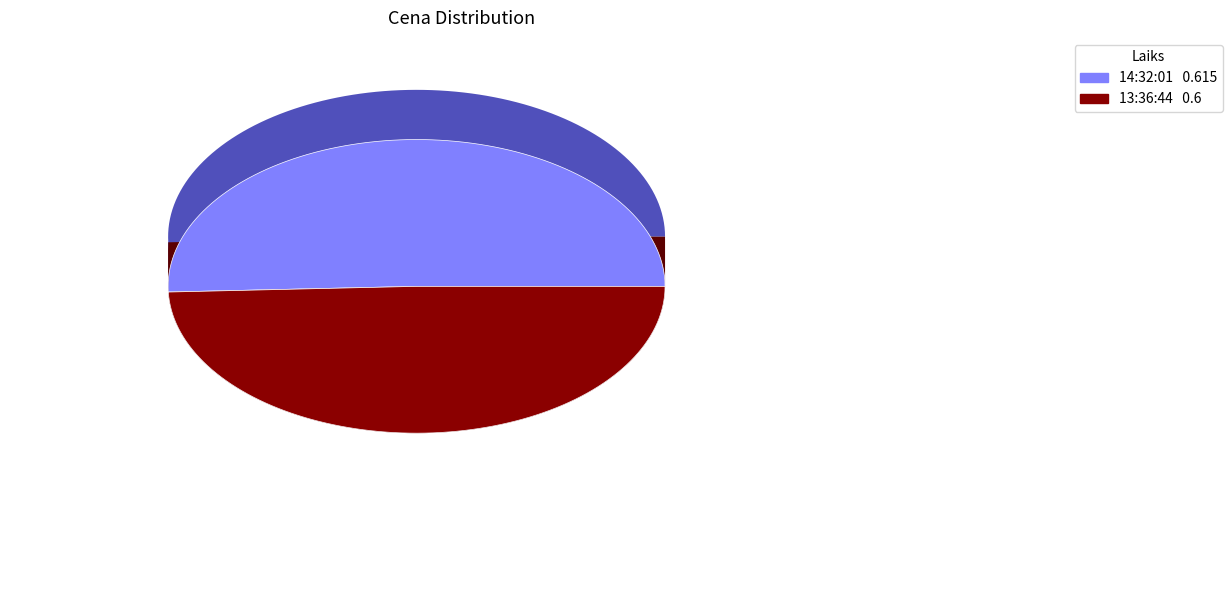

Does 13:36:44 represent more than half of the total?

No